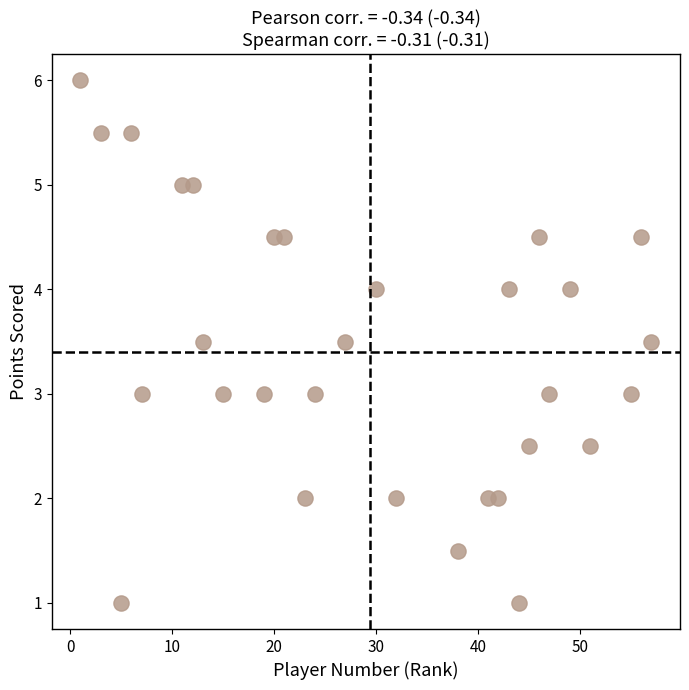

What is the range of Y values (max minus min)?

5.0